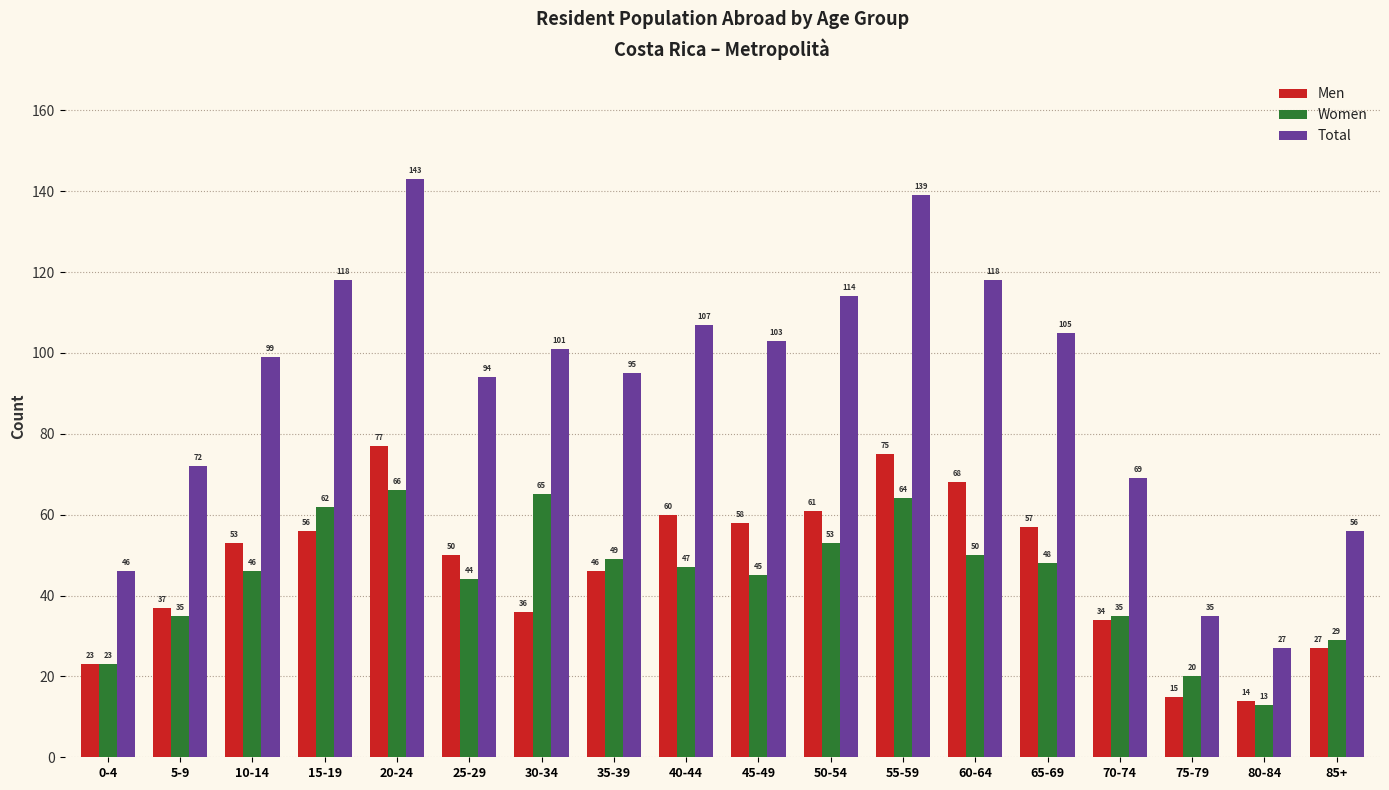

Count the number of categories in the chart.

18